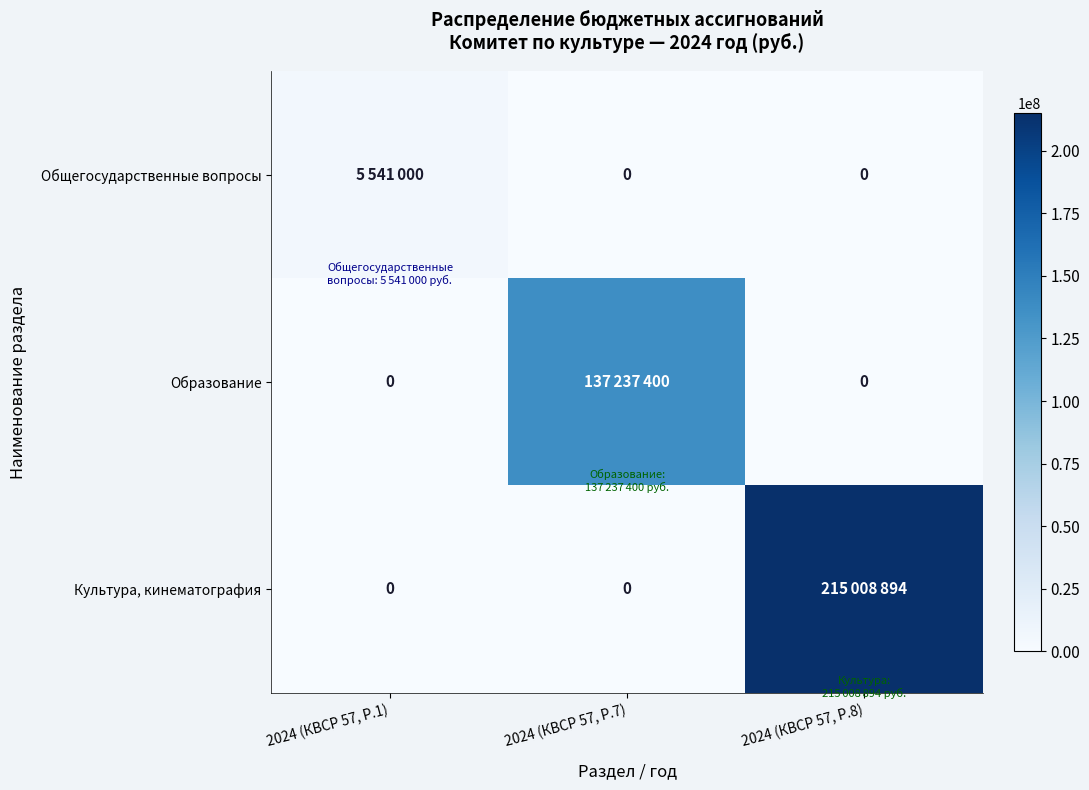

Which category has the highest value in the Культура, кинематография series?

2024 (КВСР 57, Р.8)